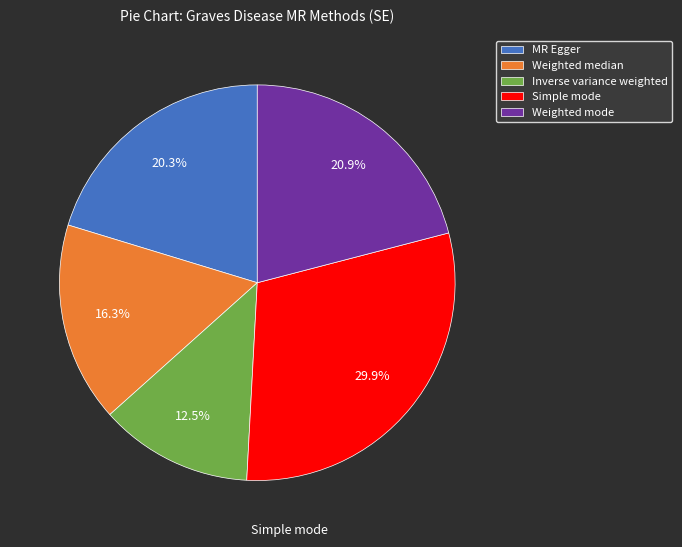

Is there a majority slice in this chart?

No